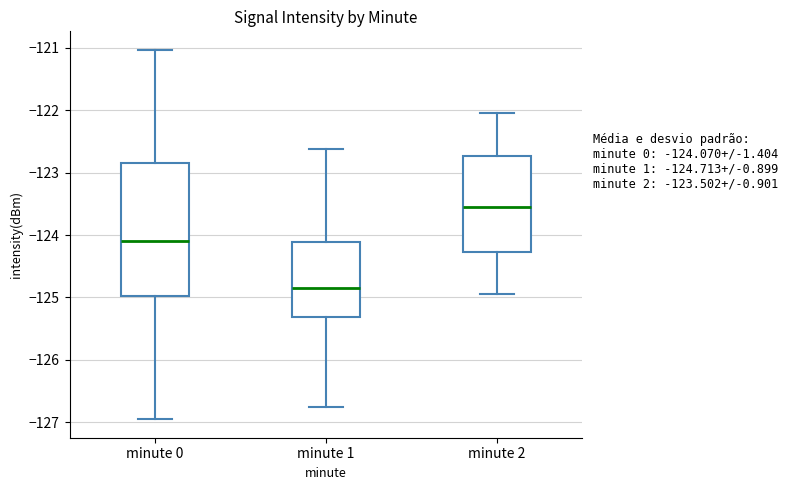

Which box has the highest median line?

minute 2